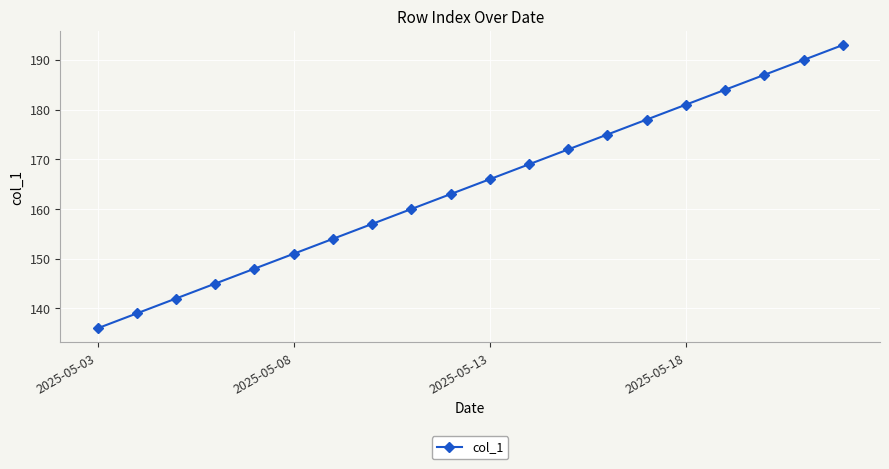

Does the chart display data point markers on the line(s)?

Yes